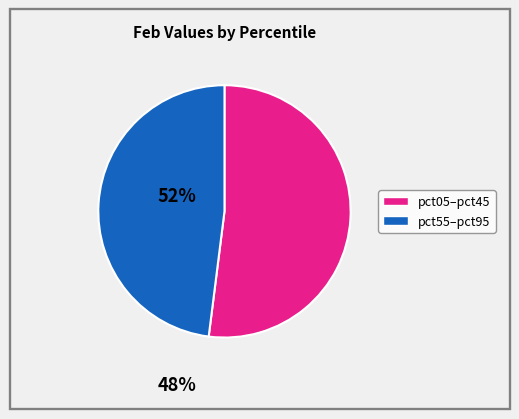

Does any single category account for the majority?

Yes